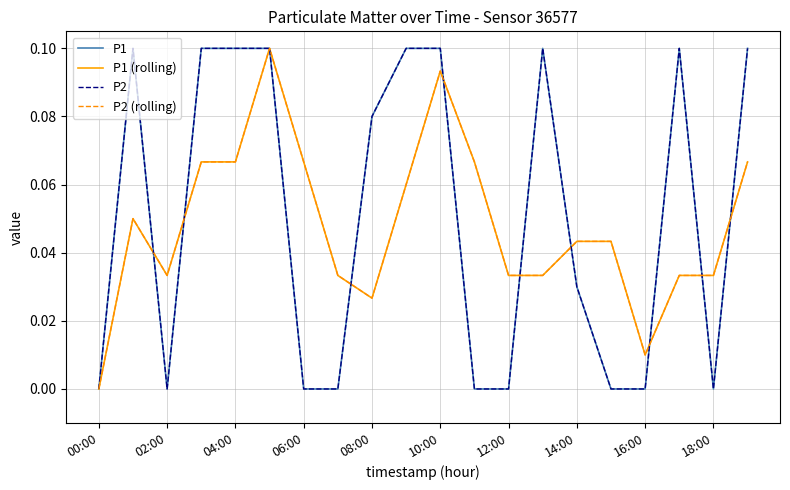

Which series ends up on top after the final intersection of P1 (rolling) and P1?

P1